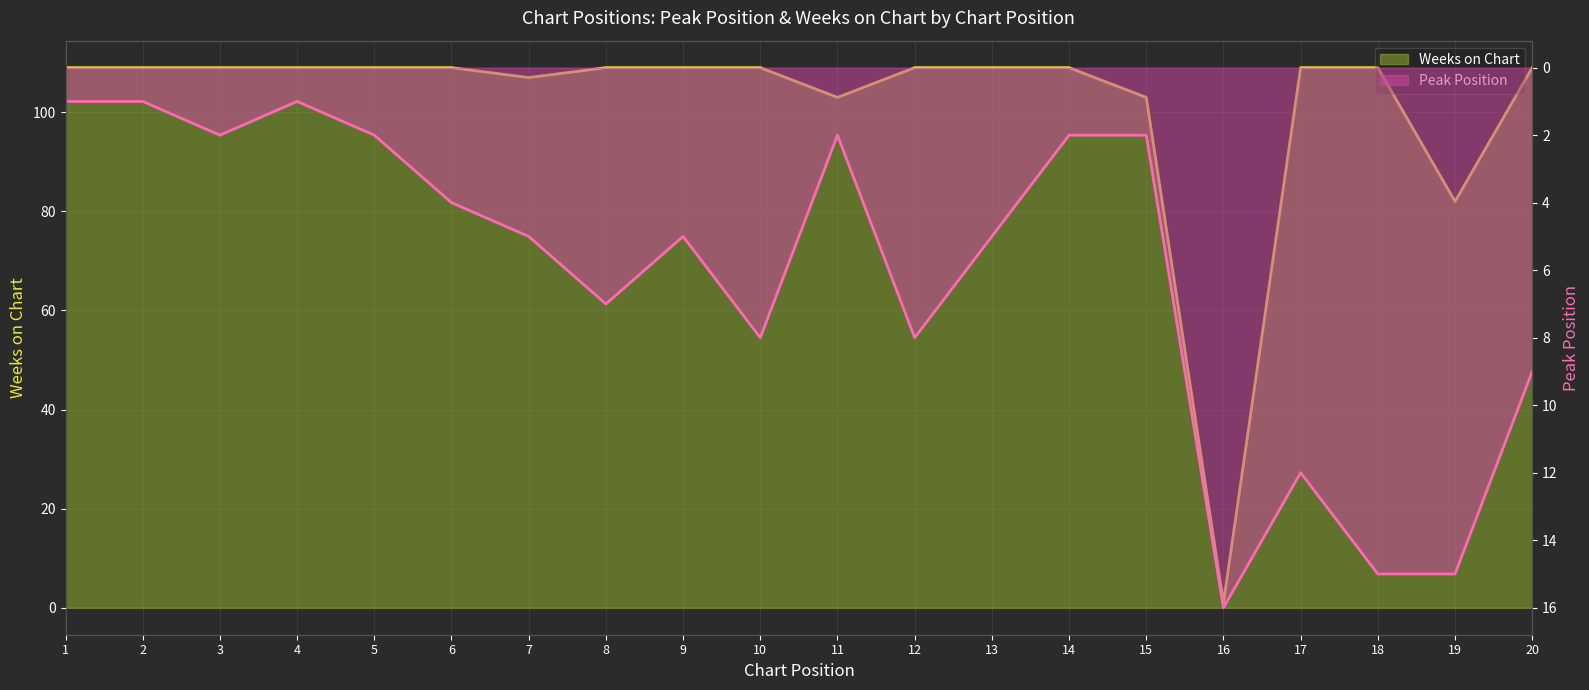

How many interior local valleys does the Weeks on Chart (line) series have?

4